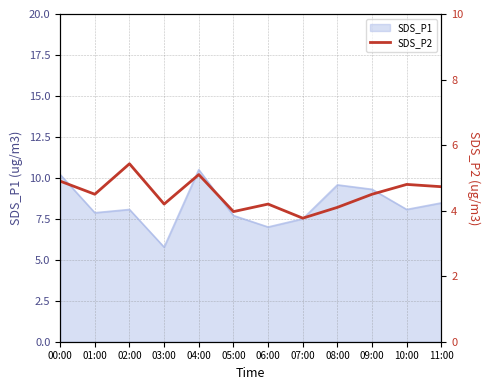

What is the label of the 4th point from the right?

08:00